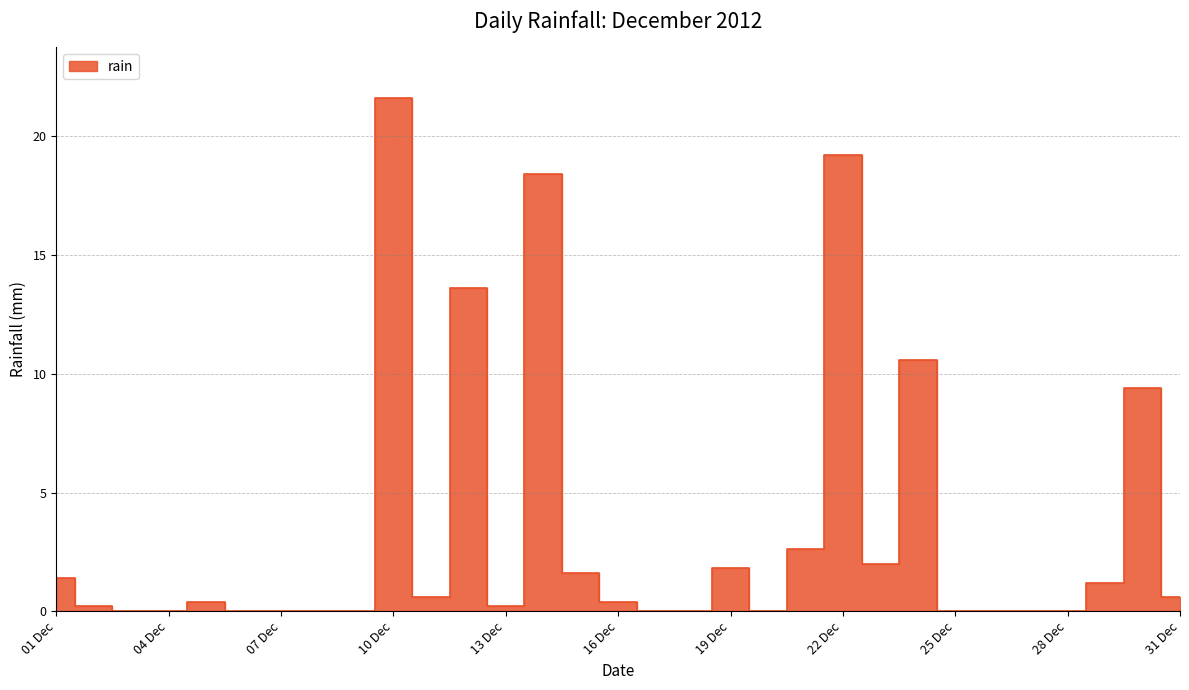

How many categories are shown in the chart?

31